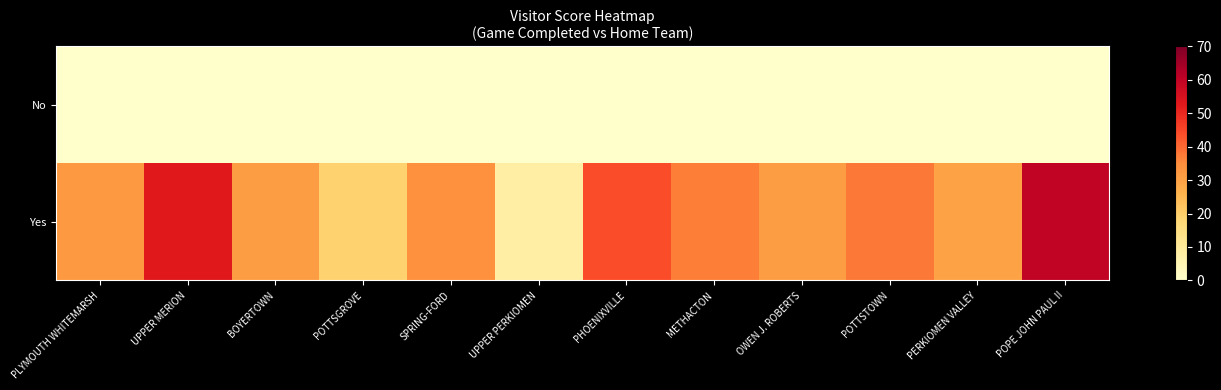

Rank the series by their maximum value, from lowest to highest.

No, Yes